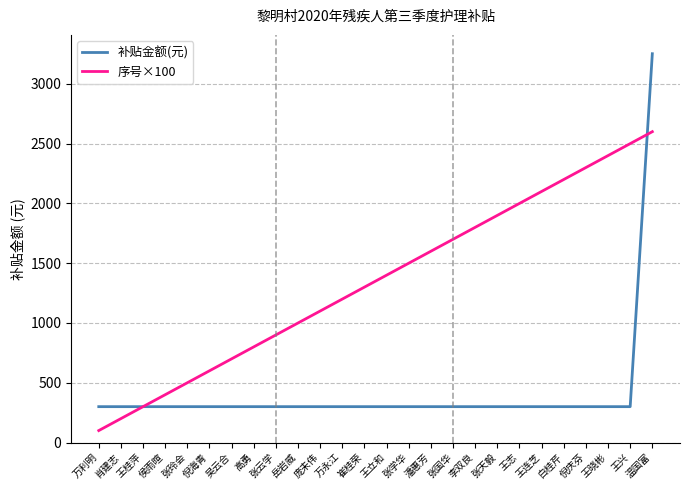

At how many categories does at least one series exceed 2580?

1